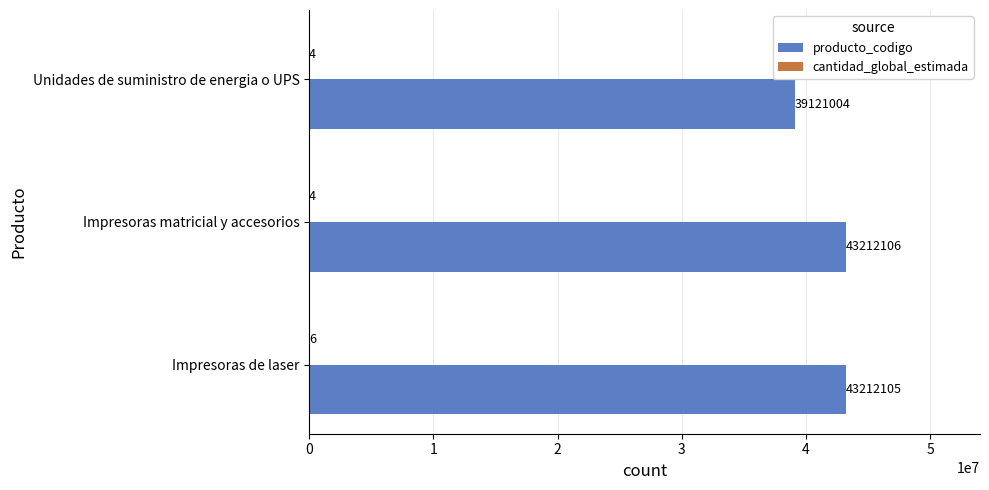

What is the greatest value displayed?

43212106